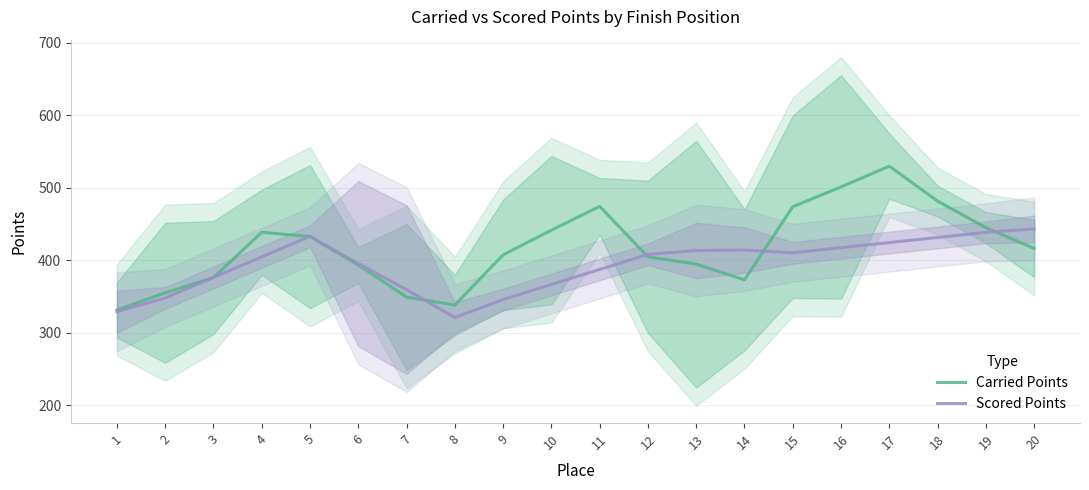

What are all the series names shown in the legend?

Carried Points, Scored Points